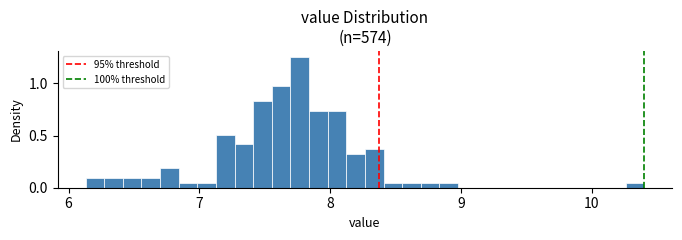

Around what value on the x-axis is the tallest bar? Give the approximate position of its centre, as read against the axis.

7.8